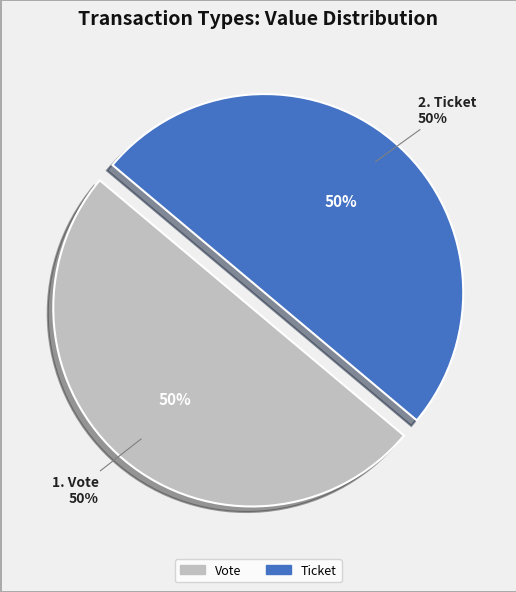

Which has a higher value, Vote (io_index=1) or Ticket (io_index=0)?

Vote (io_index=1)